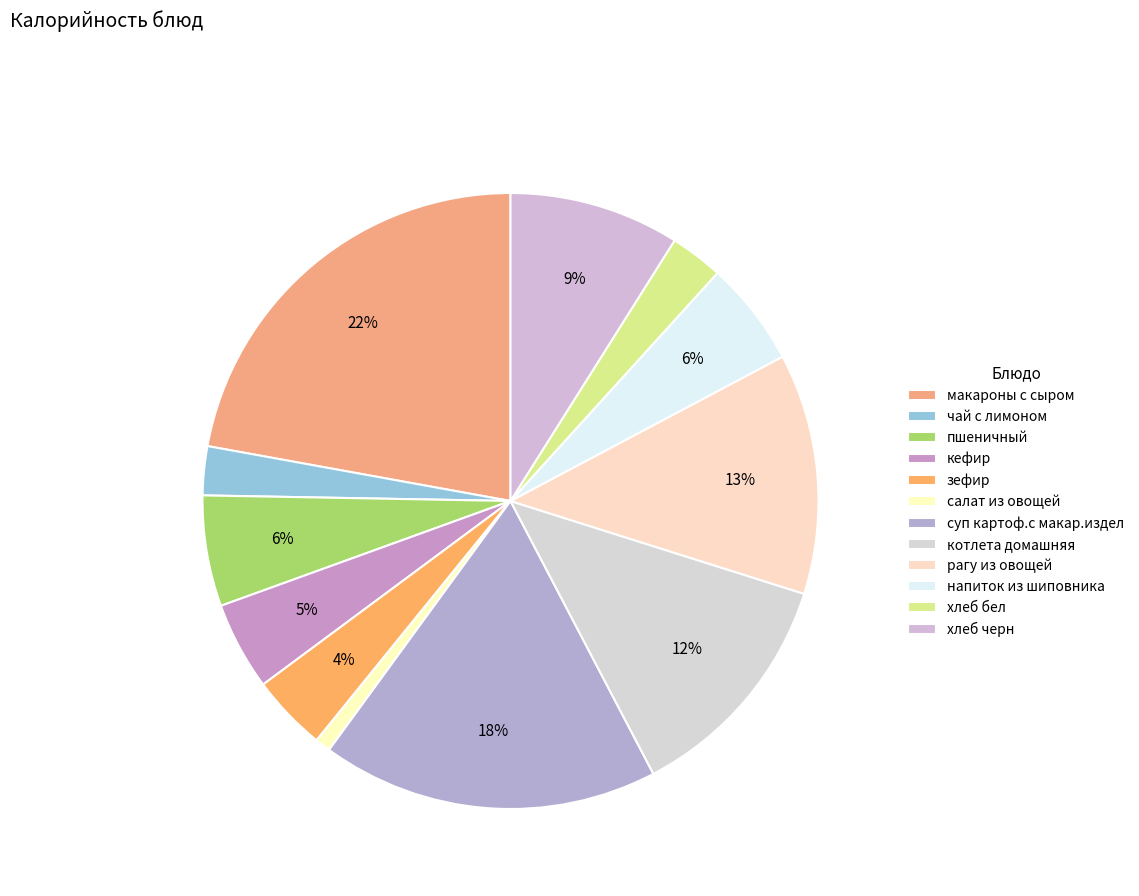

Which slice is the largest?

макароны с сыром